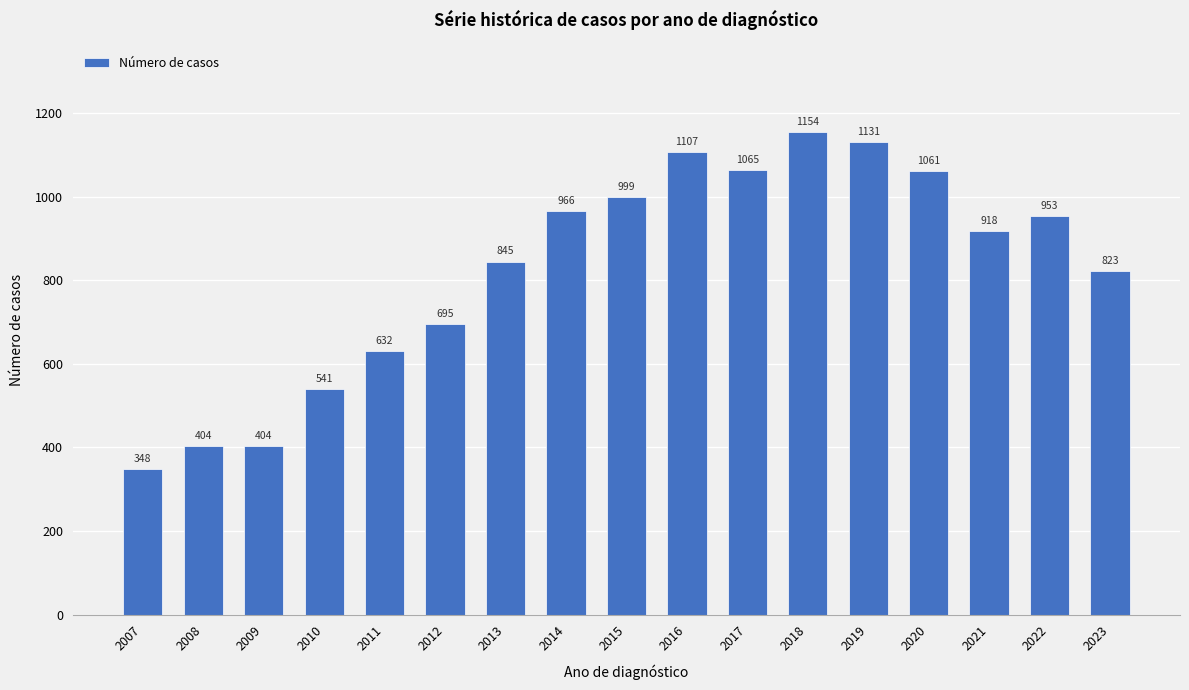

How many values are below 918?

8